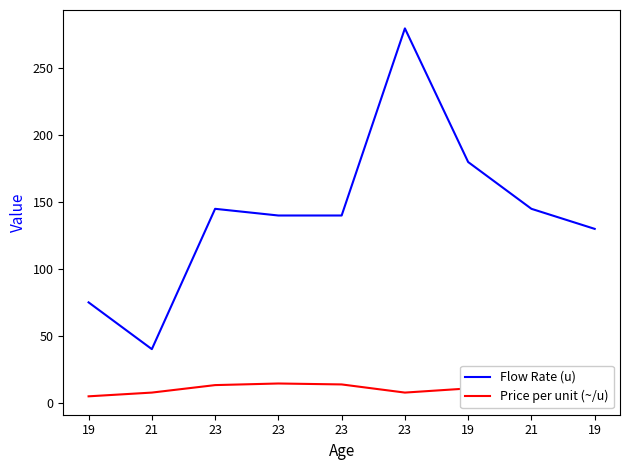

What is the sum of the Flow Rate (u) values at 23 and 21?

285.0